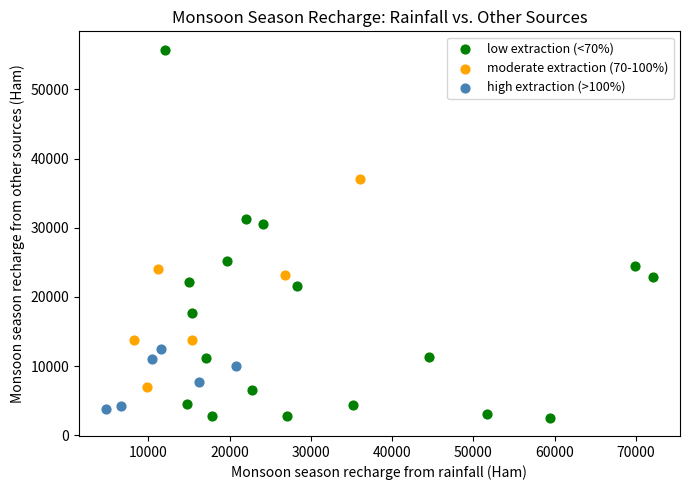

Which series contains the lowest Y value?

low extraction (<70%)